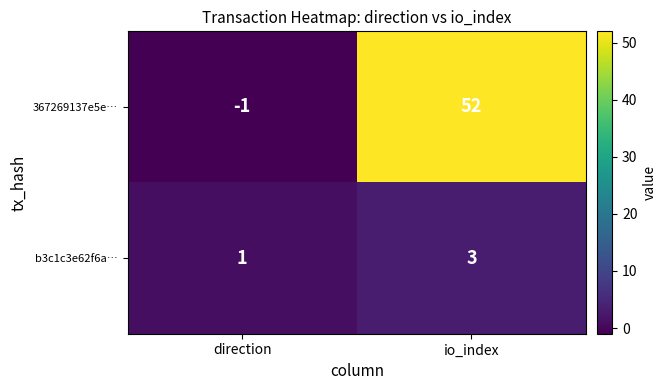

Which series has the largest total across all categories?

367269137e5e…